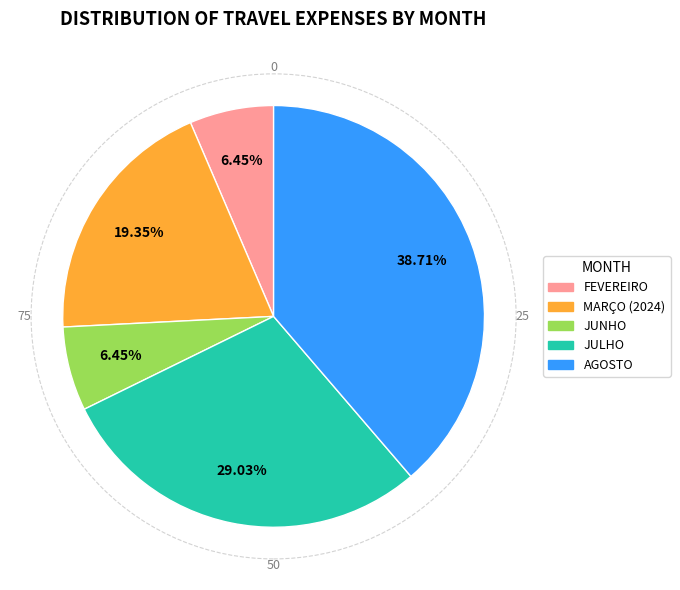

Which slice is the largest?

AGOSTO